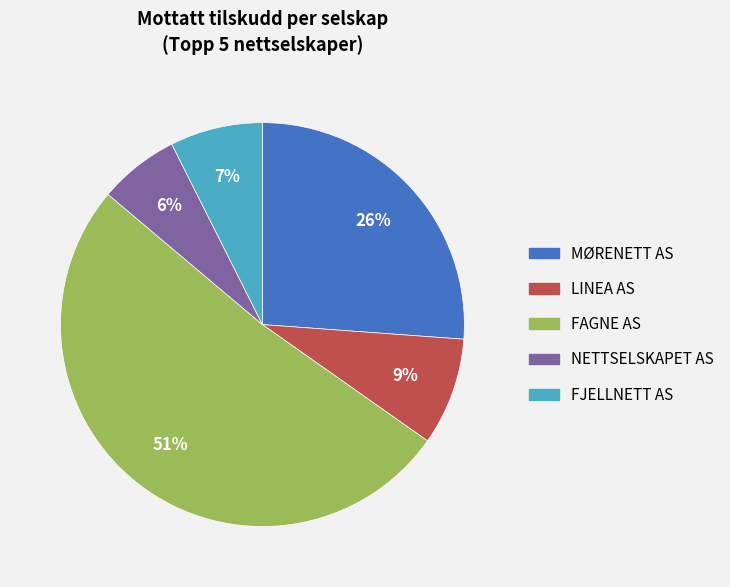

Is there a majority slice in this chart?

Yes